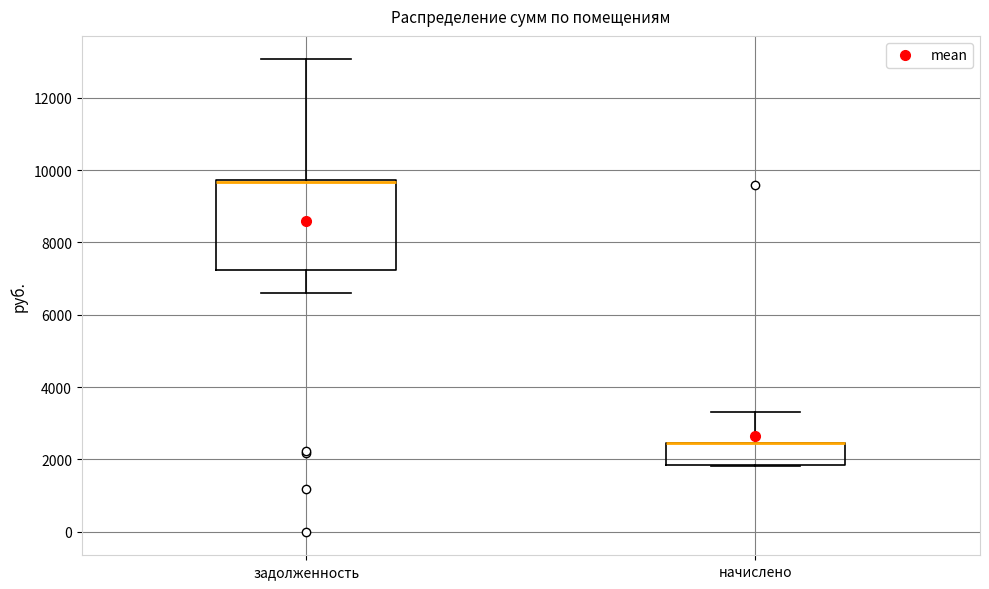

Reading left to right, transcribe this box plot: for each box, give where its median line is, the range the box spans, and where its two whiskers end, as read against the y-axis. The values are not printed on the chart, so give them approximately, as read against the axis.

задолженность: median 9600, box 7200 to 9800, whiskers 6600 to 13000
начислено: median 2400 (drawn on the box's upper edge), box 1800 to 2400, whiskers 1800 to 3400